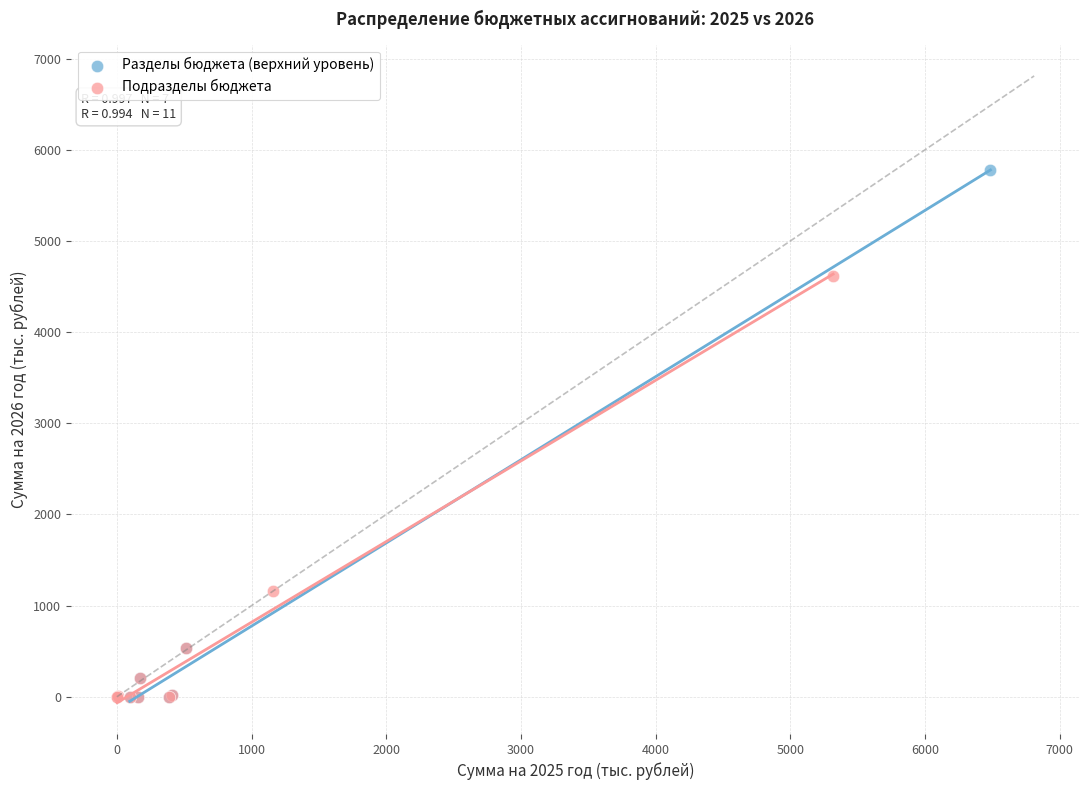

What are all the series names shown in the legend?

Разделы бюджета (верхний уровень), Подразделы бюджета